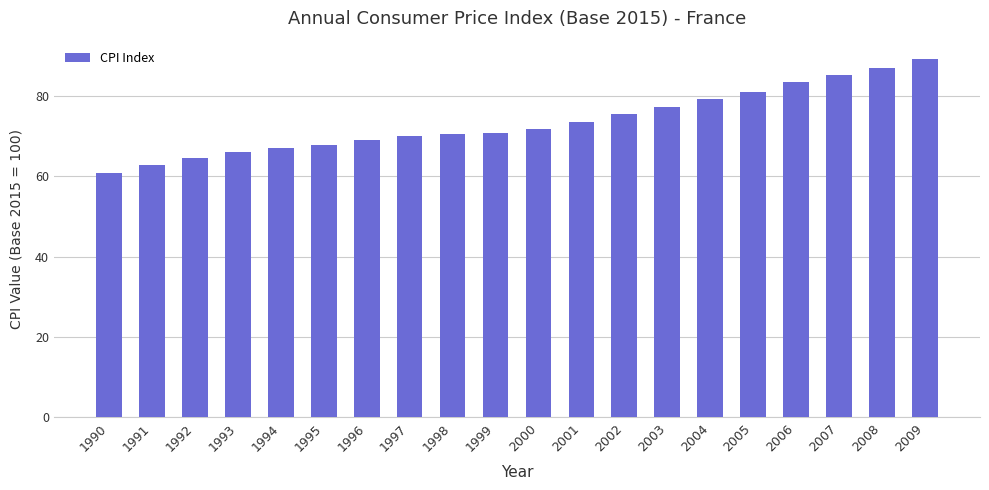

What is the ratio of the value at 2003 to the value at 2006?

0.9